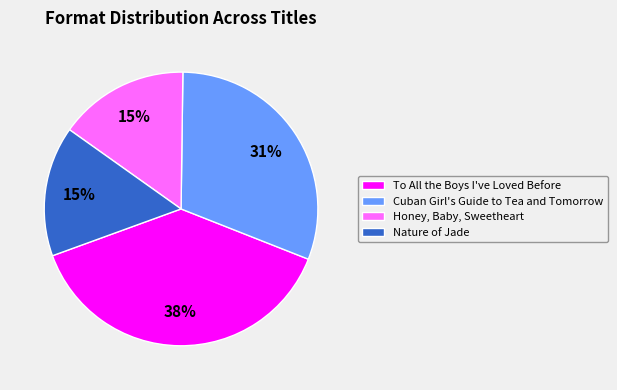

True or false: Honey, Baby, Sweetheart accounts for 28% of the total.

False